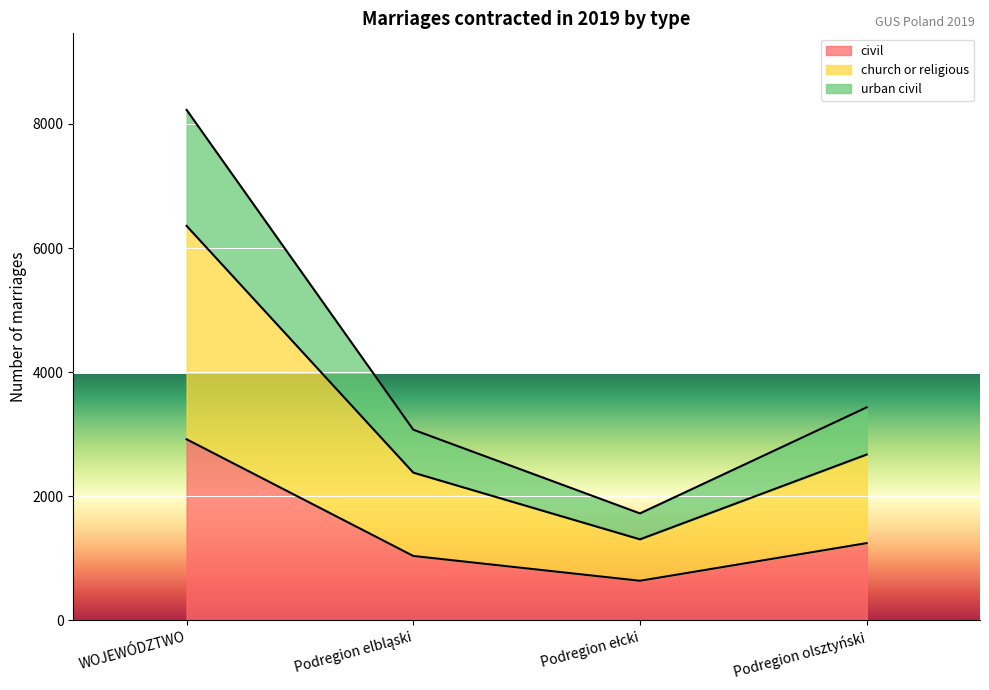

At which category is the sum across all series the highest?

WOJEWÓDZTWO